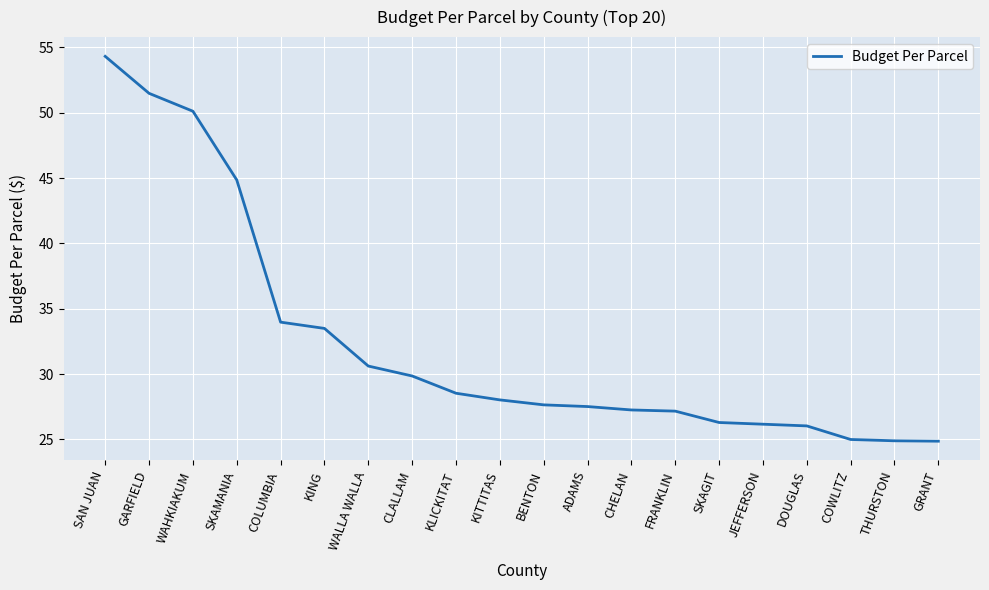

At which label does the data first exceed 28?

SAN JUAN